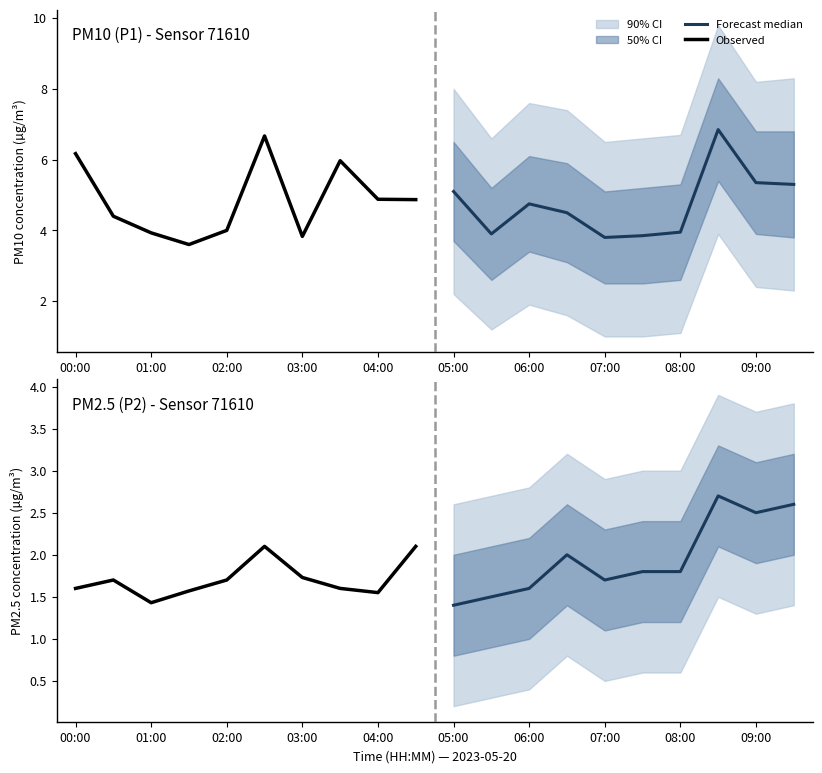

In Observed, how many points are lower than both neighbors (excluding endpoints)?

2